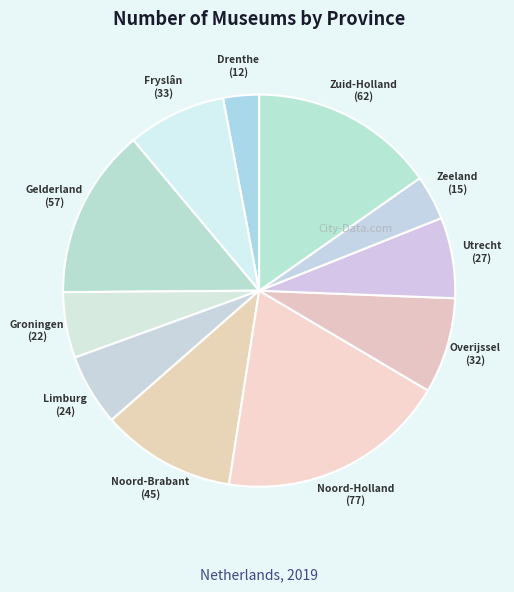

Which slice is the smallest?

Drenthe